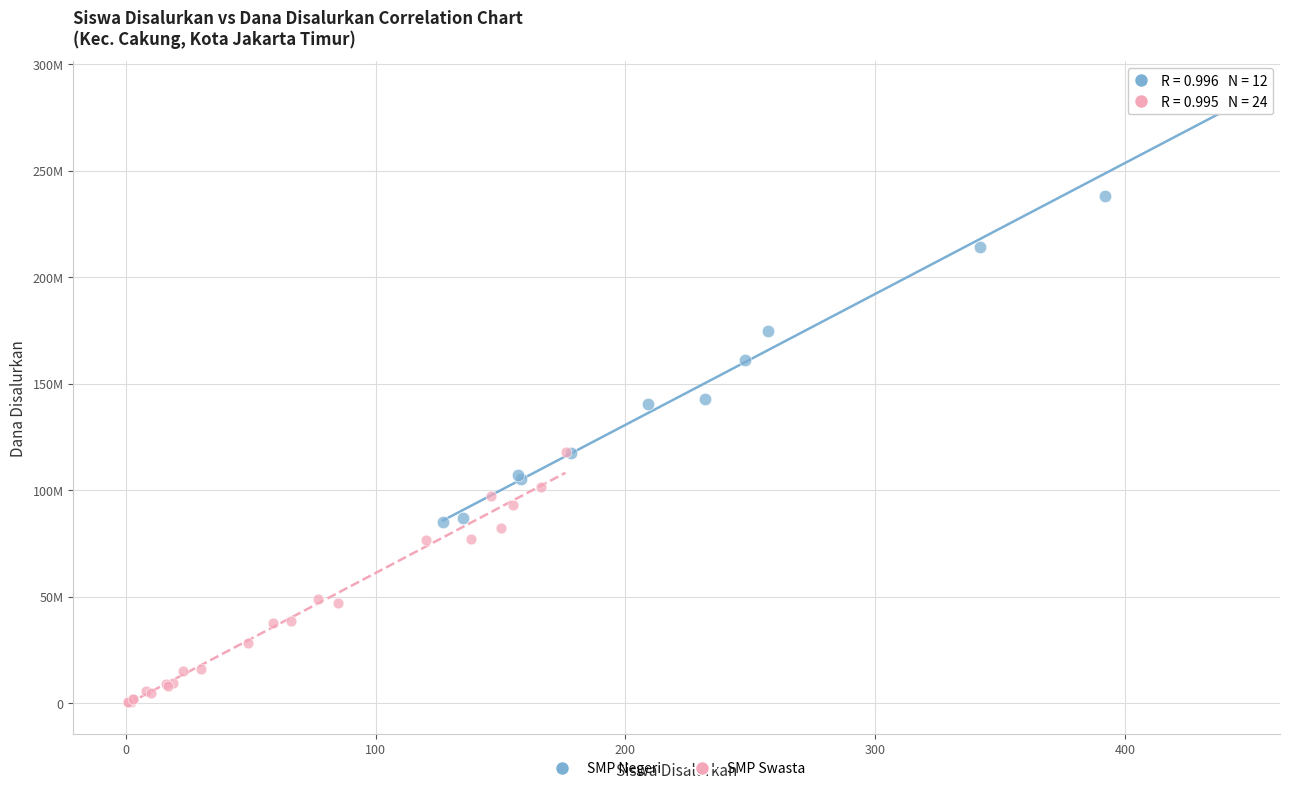

Which series reaches the minimum Y coordinate?

SMP Swasta